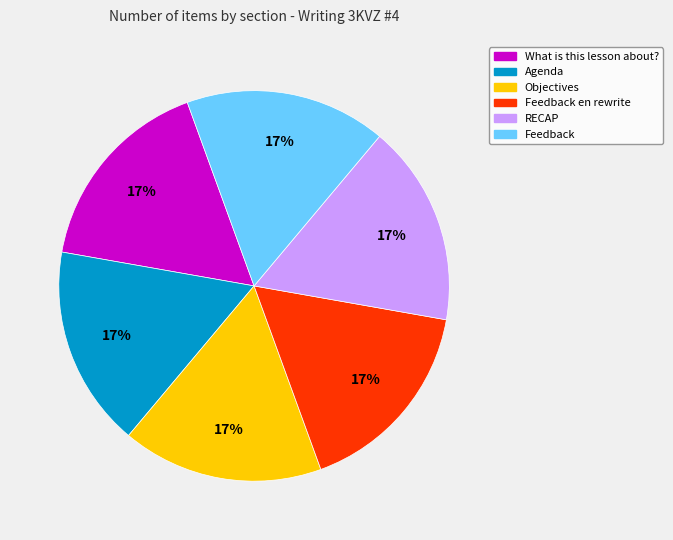

Combined, do What is this lesson about? and RECAP account for over 50%?

No